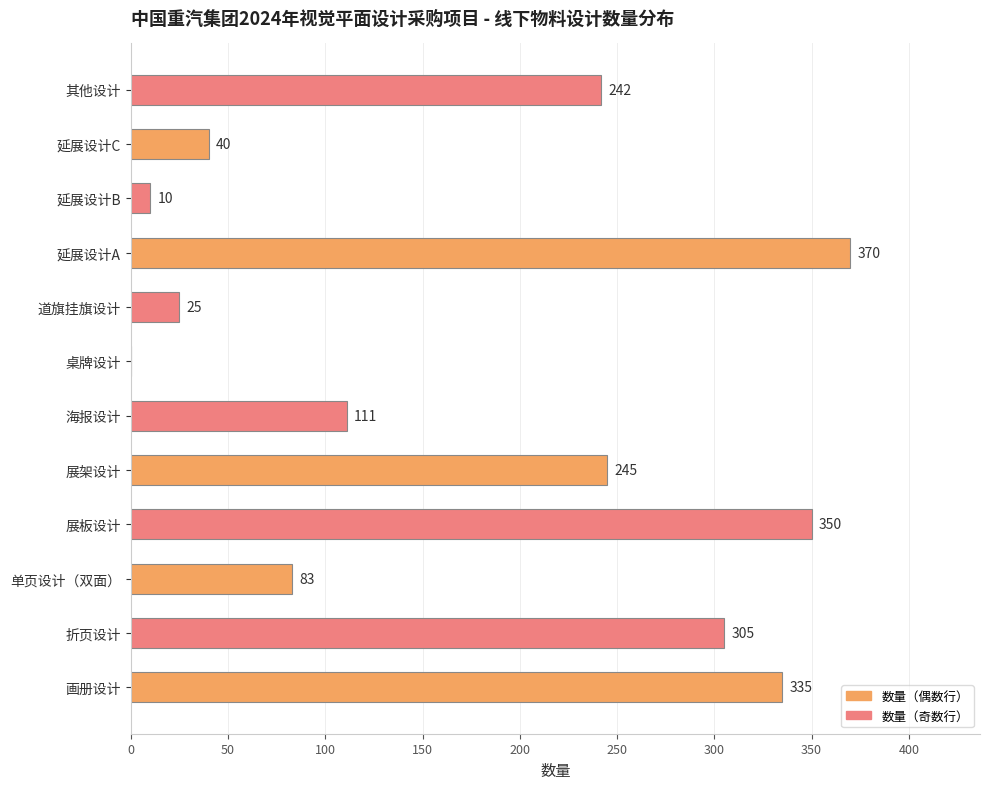

Is it true that the value at 延展设计C is 20?

False